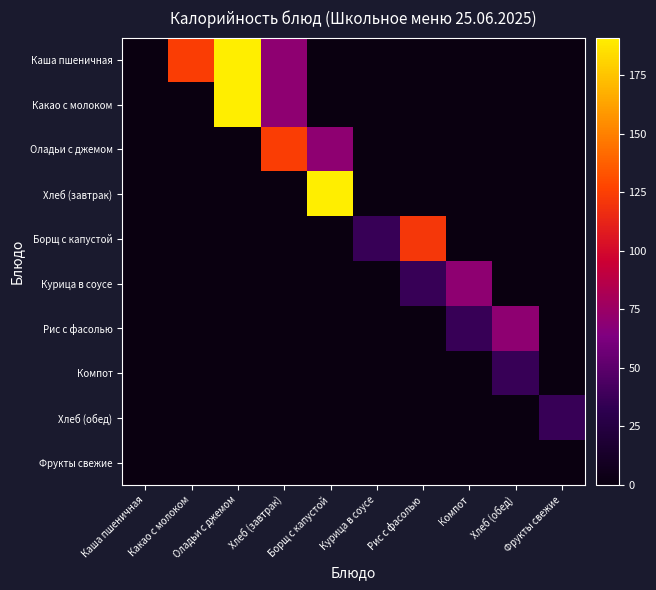

Reading left to right, list all the values displayed in this chart.

Каша пшеничная: Каша пшеничная=0	Какао с молоком=124	Оладьи с джемом=191	Хлеб (завтрак)=70	Борщ с капустой=0	Курица в соусе=0	Рис с фасолью=0	Компот=0	Хлеб (обед)=0	Фрукты свежие=0
Какао с молоком: Каша пшеничная=0	Какао с молоком=0	Оладьи с джемом=191	Хлеб (завтрак)=70	Борщ с капустой=0	Курица в соусе=0	Рис с фасолью=0	Компот=0	Хлеб (обед)=0	Фрукты свежие=0
Оладьи с джемом: Каша пшеничная=0	Какао с молоком=0	Оладьи с джемом=0	Хлеб (завтрак)=124	Борщ с капустой=70	Курица в соусе=0	Рис с фасолью=0	Компот=0	Хлеб (обед)=0	Фрукты свежие=0
Хлеб (завтрак): Каша пшеничная=0	Какао с молоком=0	Оладьи с джемом=0	Хлеб (завтрак)=0	Борщ с капустой=191	Курица в соусе=0	Рис с фасолью=0	Компот=0	Хлеб (обед)=0	Фрукты свежие=0
Борщ с капустой: Каша пшеничная=0	Какао с молоком=0	Оладьи с джемом=0	Хлеб (завтрак)=0	Борщ с капустой=0	Курица в соусе=36	Рис с фасолью=121	Компот=0	Хлеб (обед)=0	Фрукты свежие=0
Курица в соусе: Каша пшеничная=0	Какао с молоком=0	Оладьи с джемом=0	Хлеб (завтрак)=0	Борщ с капустой=0	Курица в соусе=0	Рис с фасолью=36	Компот=70	Хлеб (обед)=0	Фрукты свежие=0
Рис с фасолью: Каша пшеничная=0	Какао с молоком=0	Оладьи с джемом=0	Хлеб (завтрак)=0	Борщ с капустой=0	Курица в соусе=0	Рис с фасолью=0	Компот=36	Хлеб (обед)=70	Фрукты свежие=0
Компот: Каша пшеничная=0	Какао с молоком=0	Оладьи с джемом=0	Хлеб (завтрак)=0	Борщ с капустой=0	Курица в соусе=0	Рис с фасолью=0	Компот=0	Хлеб (обед)=36	Фрукты свежие=0
Хлеб (обед): Каша пшеничная=0	Какао с молоком=0	Оладьи с джемом=0	Хлеб (завтрак)=0	Борщ с капустой=0	Курица в соусе=0	Рис с фасолью=0	Компот=0	Хлеб (обед)=0	Фрукты свежие=36
Фрукты свежие: Каша пшеничная=0	Какао с молоком=0	Оладьи с джемом=0	Хлеб (завтрак)=0	Борщ с капустой=0	Курица в соусе=0	Рис с фасолью=0	Компот=0	Хлеб (обед)=0	Фрукты свежие=0